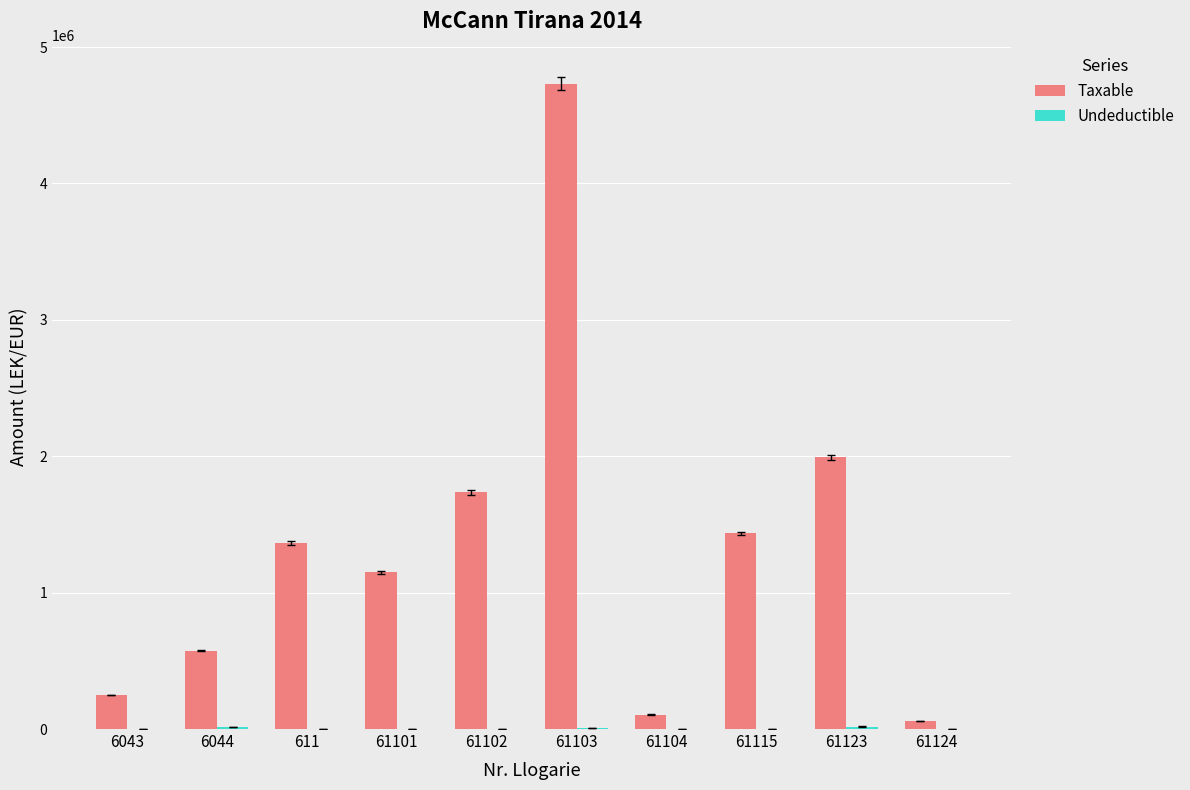

At which category is the sum across all series the highest?

61103